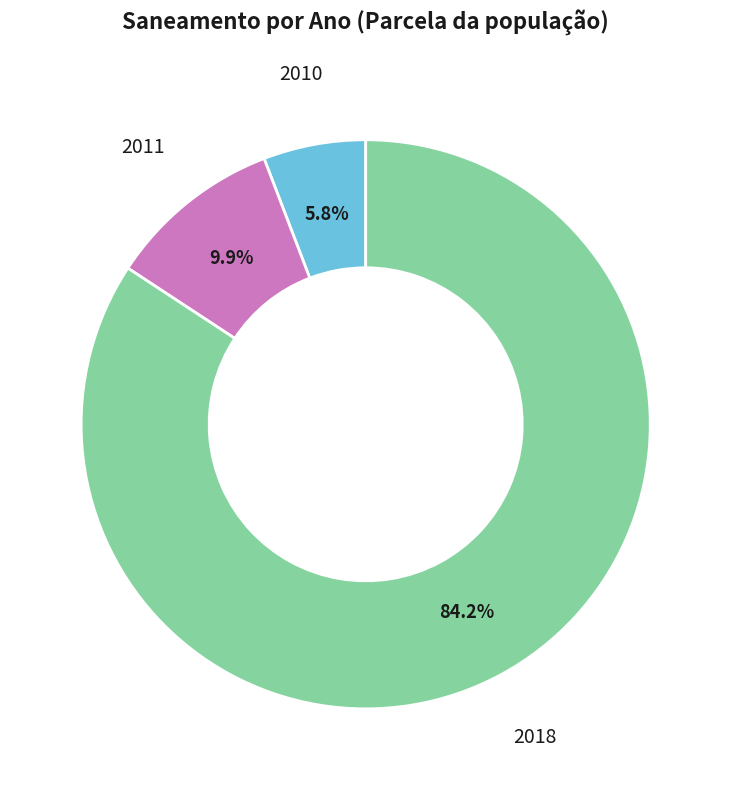

Is the sum of 2010 and 2011 greater than half?

No